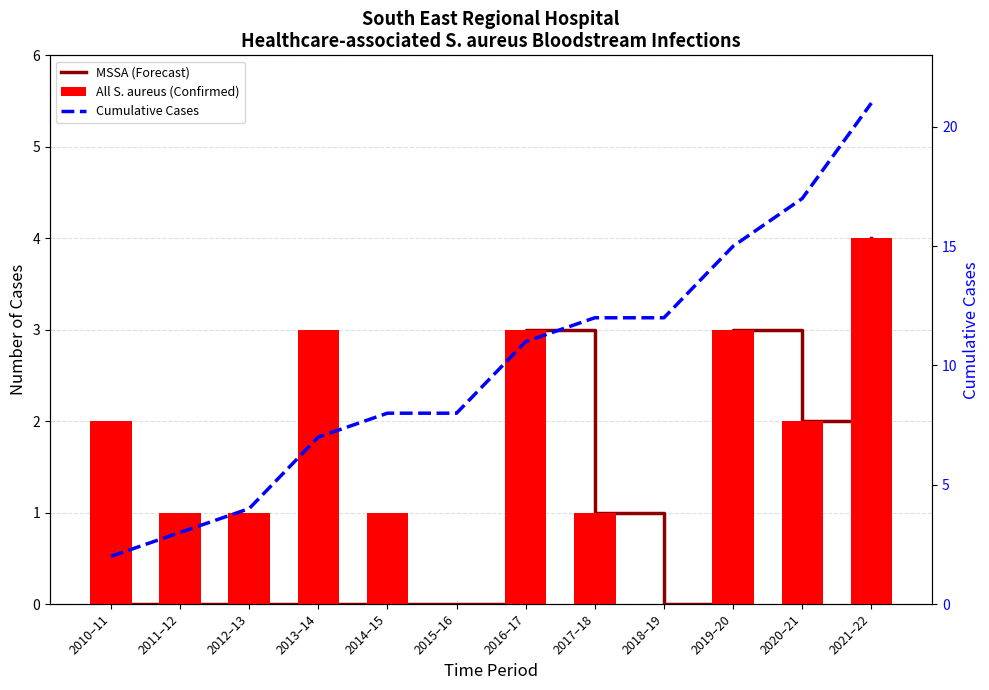

How many MSSA (Forecast) values are between 0 and 3?

11